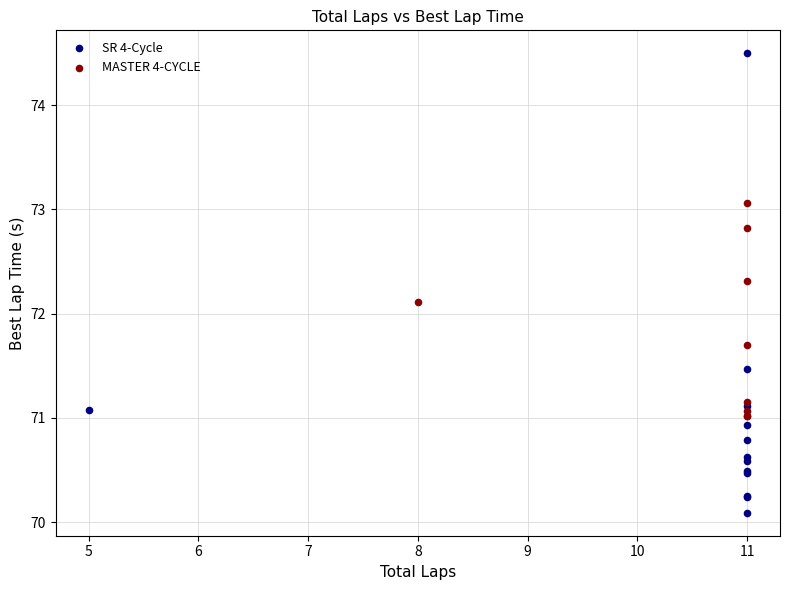

Which series reaches the maximum Y coordinate?

SR 4-Cycle